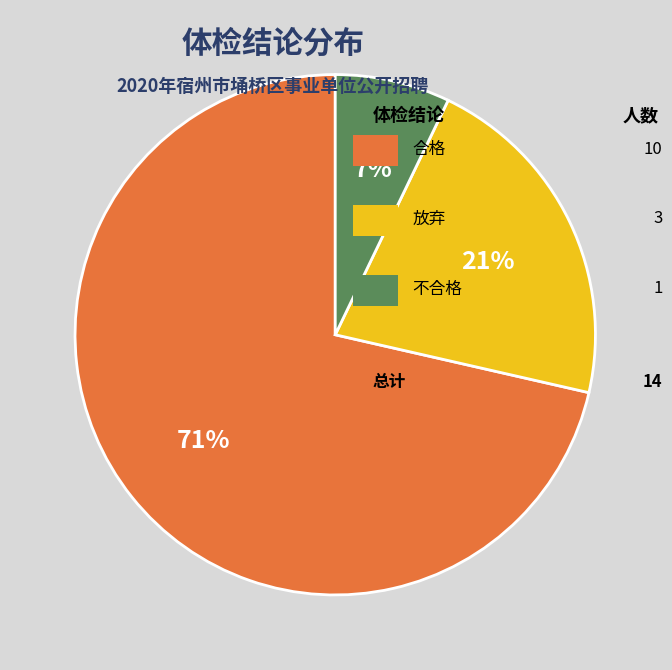

Is there any slice that represents more than half of the pie?

Yes